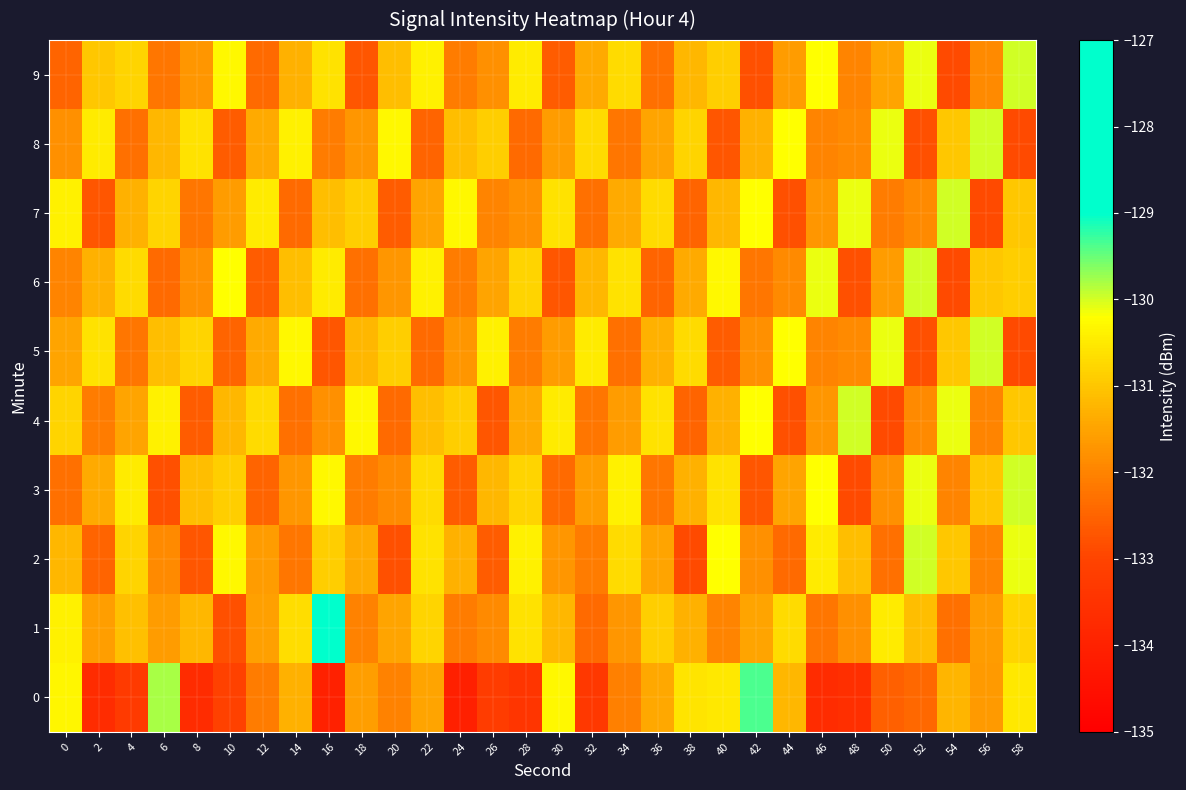

Reading right to left, list all the values displayed in this chart.

0: 58=-130.5	56=-131.7	54=-131.2	52=-132.4	50=-132.6	48=-133.6	46=-133.7	44=-131.2	42=-129.4	40=-130.5	38=-130.6	36=-131.4	34=-132.0	32=-133.3	30=-130.3	28=-133.4	26=-133.2	24=-134.0	22=-131.5	20=-132.0	18=-131.6	16=-134.0	14=-131.3	12=-132.1	10=-133.1	8=-133.7	6=-129.8	4=-133.3	2=-133.7	0=-130.3
1: 58=-130.8	56=-131.6	54=-132.3	52=-131.1	50=-130.5	48=-131.8	46=-132.2	44=-130.7	42=-131.5	40=-132.0	38=-131.3	36=-130.9	34=-131.7	32=-132.4	30=-131.2	28=-130.6	26=-131.9	24=-132.1	22=-130.8	20=-131.5	18=-132.0	16=-127.7	14=-130.7	12=-131.5	10=-132.8	8=-131.2	6=-131.6	4=-131.1	2=-131.6	0=-130.4
2: 58=-130.1	56=-132.0	54=-131.0	52=-130.0	50=-132.3	48=-131.1	46=-130.5	44=-132.4	42=-131.8	40=-130.2	38=-132.9	36=-131.5	34=-130.7	32=-132.1	30=-131.7	28=-130.4	26=-132.6	24=-131.3	22=-130.6	20=-132.8	18=-131.4	16=-130.9	14=-132.2	12=-131.6	10=-130.3	8=-132.7	6=-131.9	4=-130.8	2=-132.5	0=-131.2
3: 58=-130.0	56=-131.0	54=-132.0	52=-130.1	50=-131.8	48=-132.9	46=-130.2	44=-131.5	42=-132.7	40=-130.6	38=-131.3	36=-132.2	34=-130.4	32=-131.6	30=-132.4	28=-130.8	26=-131.2	24=-132.6	22=-130.7	20=-131.9	18=-132.1	16=-130.3	14=-131.7	12=-132.5	10=-130.9	8=-131.1	6=-132.8	4=-130.5	2=-131.4	0=-132.3
4: 58=-131.0	56=-132.0	54=-130.1	52=-131.9	50=-132.9	48=-130.0	46=-131.7	44=-132.8	42=-130.2	40=-131.3	38=-132.5	36=-130.6	34=-131.6	32=-132.2	30=-130.5	28=-131.4	26=-132.7	24=-130.9	22=-131.1	20=-132.4	18=-130.3	16=-131.8	14=-132.3	12=-130.7	10=-131.2	8=-132.6	6=-130.4	4=-131.5	2=-132.1	0=-130.8
5: 58=-132.9	56=-130.0	54=-131.0	52=-132.8	50=-130.1	48=-131.9	46=-132.0	44=-130.2	42=-131.8	40=-132.6	38=-130.7	36=-131.3	34=-132.3	32=-130.5	30=-131.6	28=-132.1	26=-130.4	24=-131.7	22=-132.4	20=-130.9	18=-131.2	16=-132.7	14=-130.3	12=-131.4	10=-132.5	8=-130.8	6=-131.1	4=-132.2	2=-130.6	0=-131.5
6: 58=-130.9	56=-131.0	54=-132.9	52=-130.0	50=-131.6	48=-132.8	46=-130.1	44=-131.9	42=-132.2	40=-130.3	38=-131.4	36=-132.5	34=-130.6	32=-131.2	30=-132.7	28=-130.8	26=-131.5	24=-132.1	22=-130.4	20=-131.7	18=-132.3	16=-130.5	14=-131.1	12=-132.6	10=-130.2	8=-131.8	6=-132.4	4=-130.7	2=-131.3	0=-132.0
7: 58=-131.0	56=-132.9	54=-130.0	52=-131.9	50=-132.1	48=-130.1	46=-131.7	44=-132.8	42=-130.2	40=-131.2	38=-132.5	36=-130.7	34=-131.4	32=-132.3	30=-130.6	28=-131.8	26=-132.0	24=-130.3	22=-131.5	20=-132.6	18=-130.9	16=-131.1	14=-132.4	12=-130.5	10=-131.6	8=-132.2	6=-130.8	4=-131.3	2=-132.7	0=-130.4
8: 58=-132.9	56=-130.0	54=-131.0	52=-132.8	50=-130.1	48=-131.9	46=-132.0	44=-130.2	42=-131.3	40=-132.7	38=-130.8	36=-131.5	34=-132.2	32=-130.7	30=-131.6	28=-132.4	26=-130.9	24=-131.1	22=-132.5	20=-130.3	18=-131.7	16=-132.1	14=-130.4	12=-131.4	10=-132.6	8=-130.6	6=-131.2	4=-132.3	2=-130.5	0=-131.8
9: 58=-130.0	56=-131.9	54=-132.9	52=-130.1	50=-131.5	48=-132.0	46=-130.2	44=-131.6	42=-132.8	40=-130.9	38=-131.2	36=-132.3	34=-130.7	32=-131.4	30=-132.6	28=-130.5	26=-131.8	24=-132.1	22=-130.4	20=-131.1	18=-132.7	16=-130.6	14=-131.3	12=-132.4	10=-130.3	8=-131.7	6=-132.2	4=-130.8	2=-131.0	0=-132.5